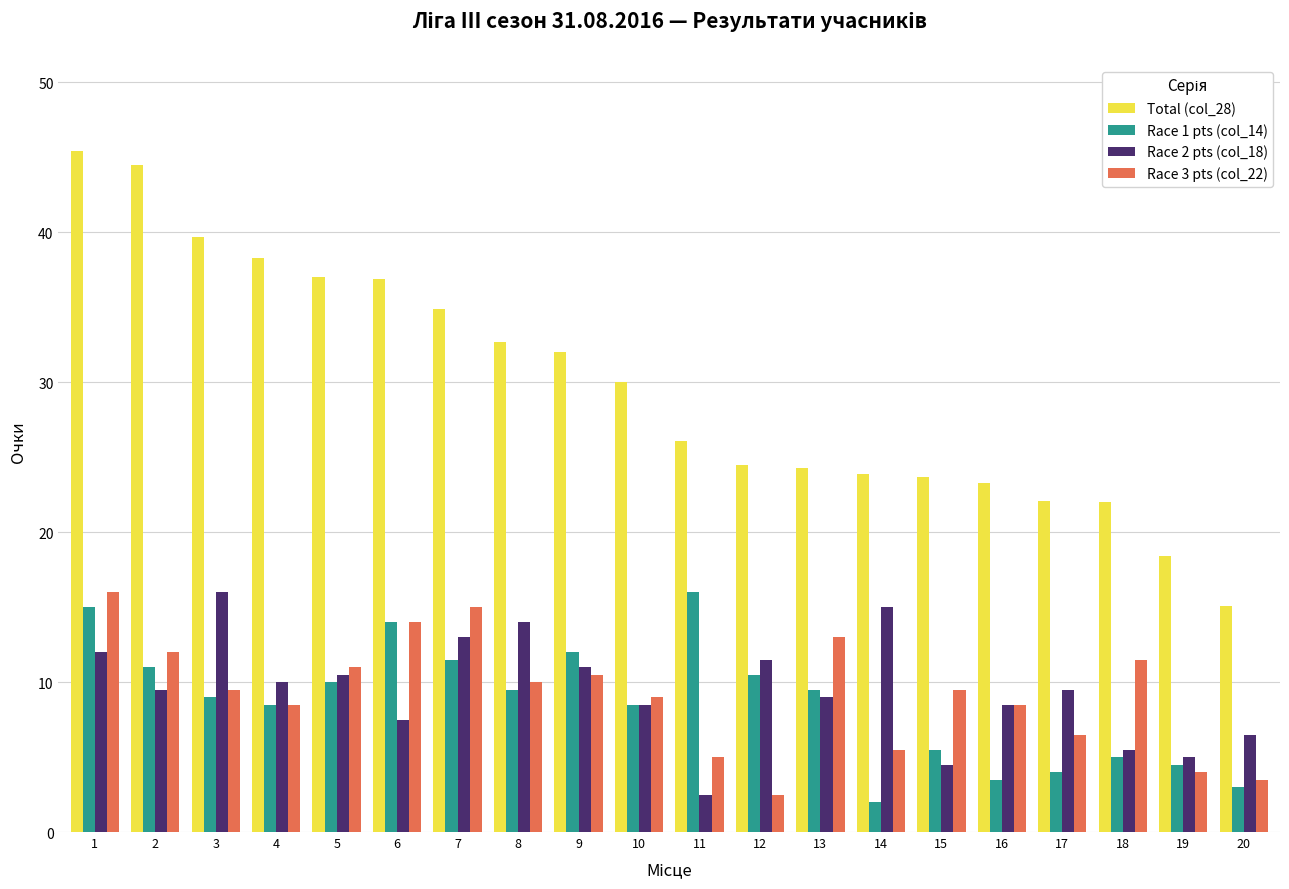

What is the total value across all series at 12?

49.0